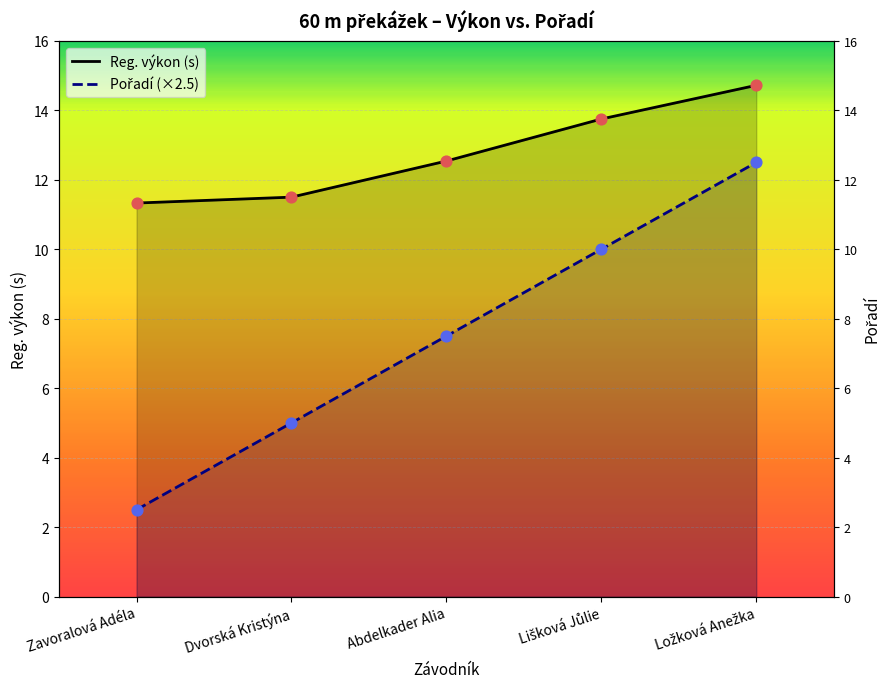

Which series contains the lowest Y value?

Pořadí (×2.5)